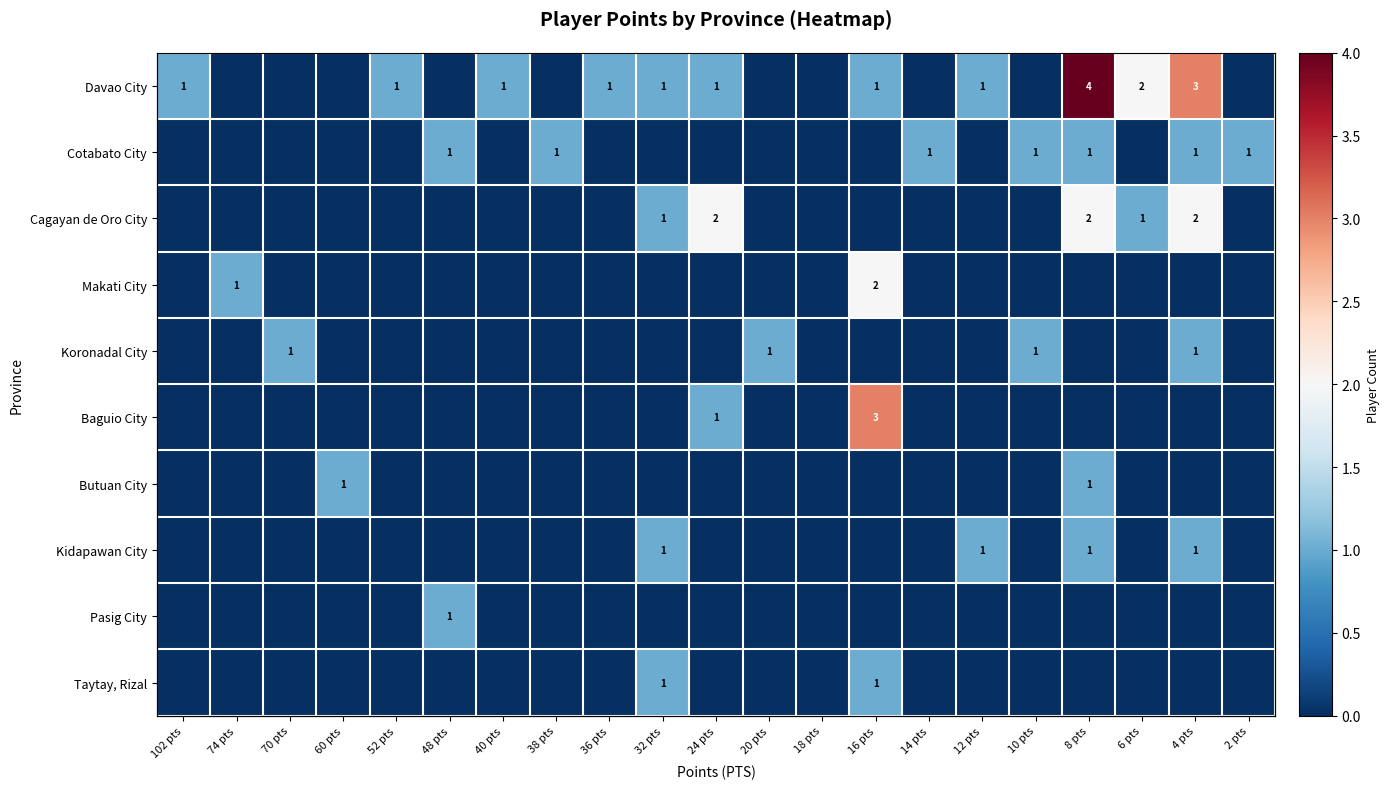

What is the difference between the maximum and minimum values in the Baguio City series?

3